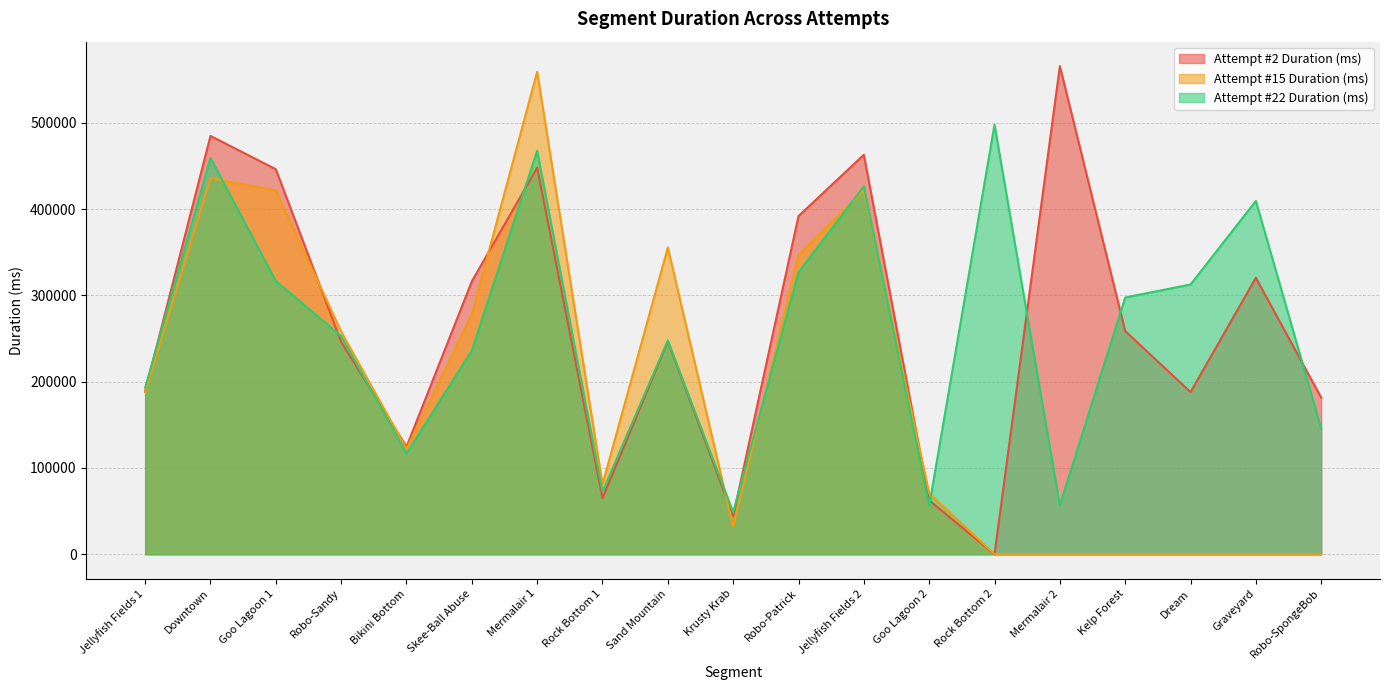

At which label does Attempt #2 Duration (ms) reach its peak?

Mermalair 2